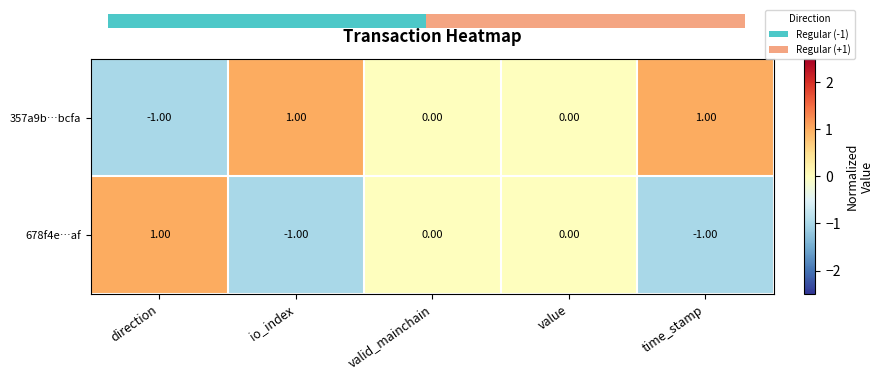

How many categories are shown in the chart?

5